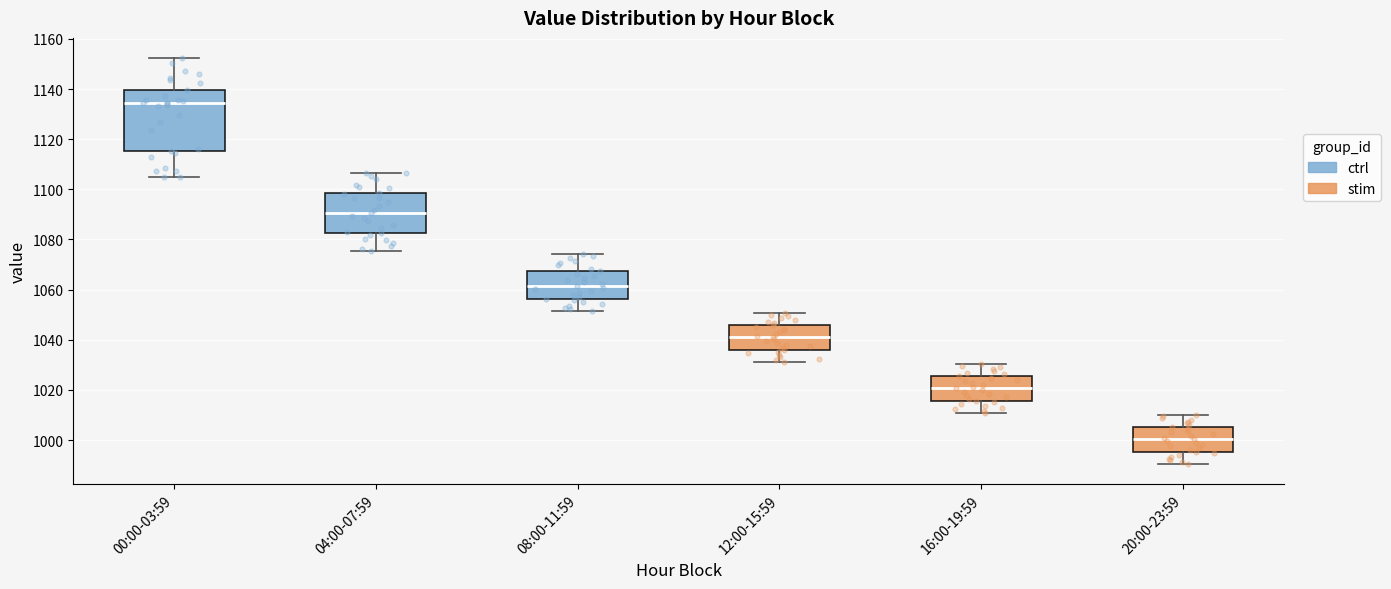

Where does the upper whisker of the box for 00:00-03:59 end on the y-axis? The values are not printed on the chart, so give them approximately, as read against the axis.

1152